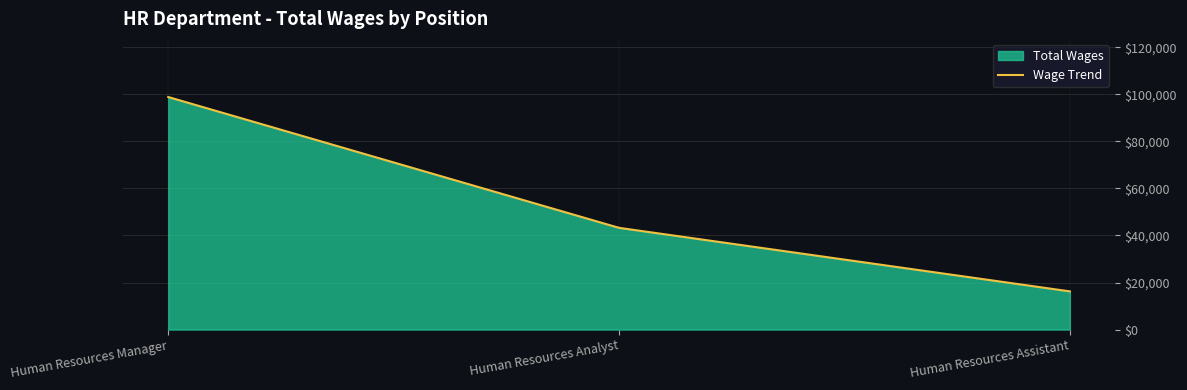

What is the value of the 3rd point from the left?

16238